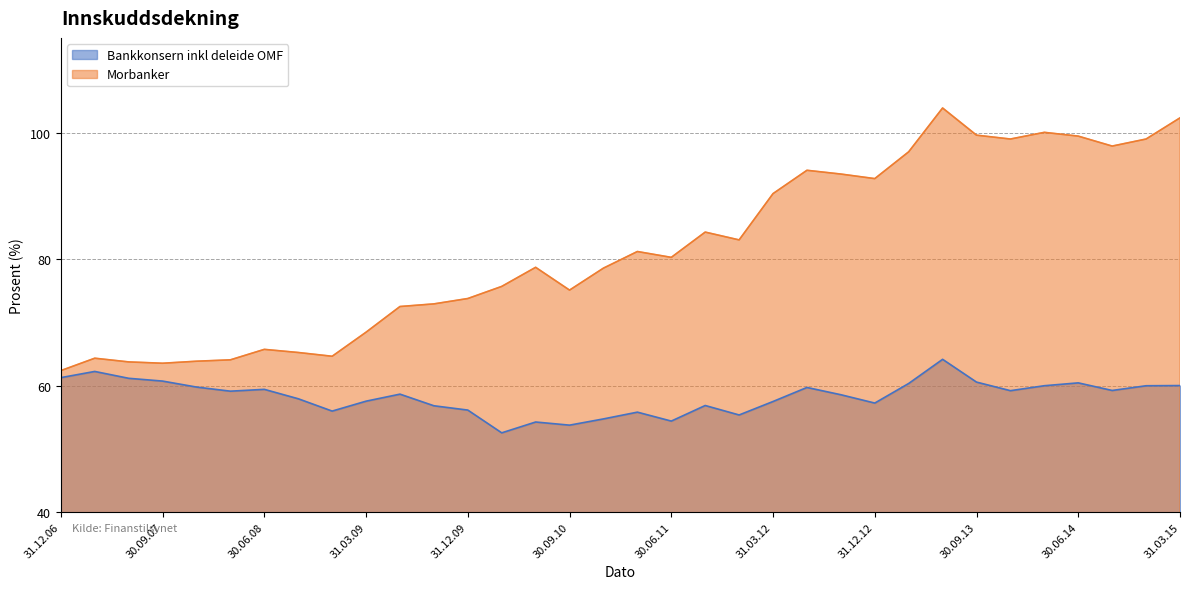

Between 31.03.11 and 31.03.13, which is larger?

31.03.13